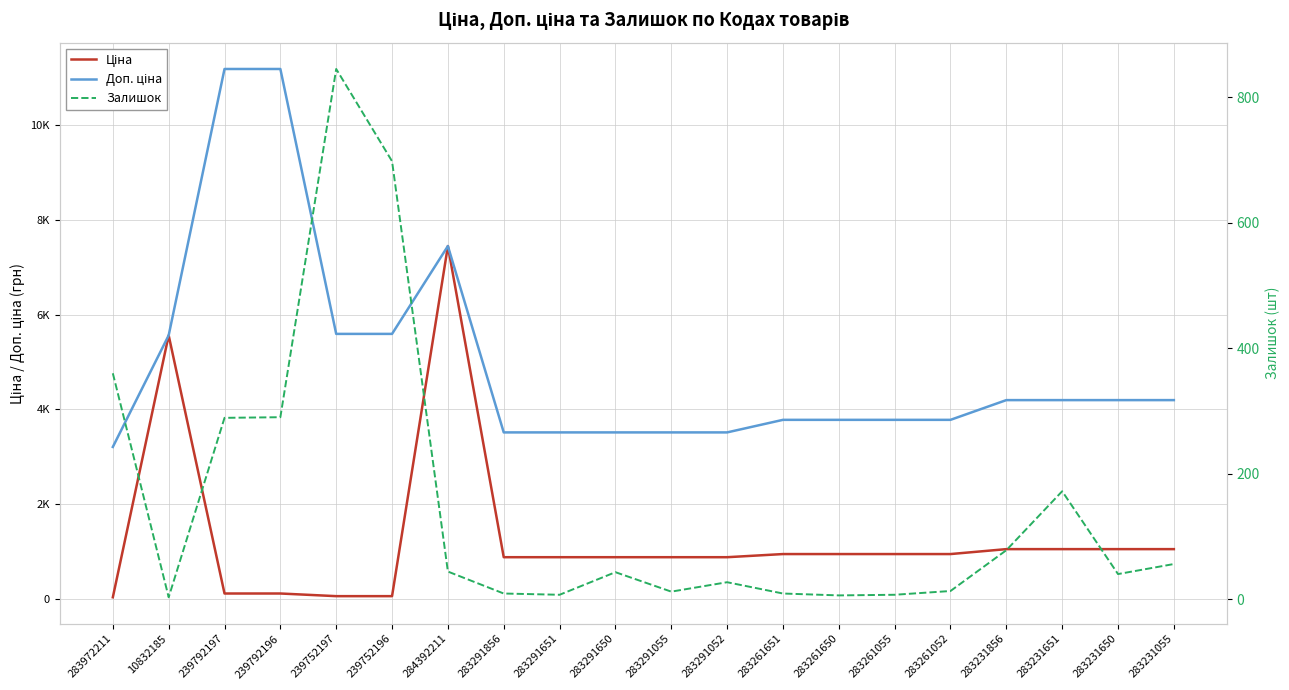

What is the label of the 9th point from the left?

283291651